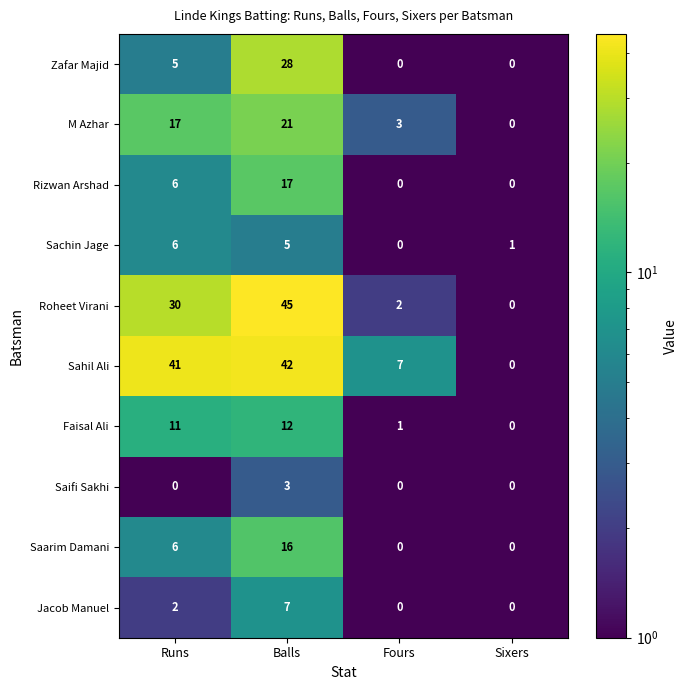

Rank the series at Balls from lowest to highest value.

Saifi Sakhi, Sachin Jage, Jacob Manuel, Faisal Ali, Saarim Damani, Rizwan Arshad, M Azhar, Zafar Majid, Sahil Ali, Roheet Virani